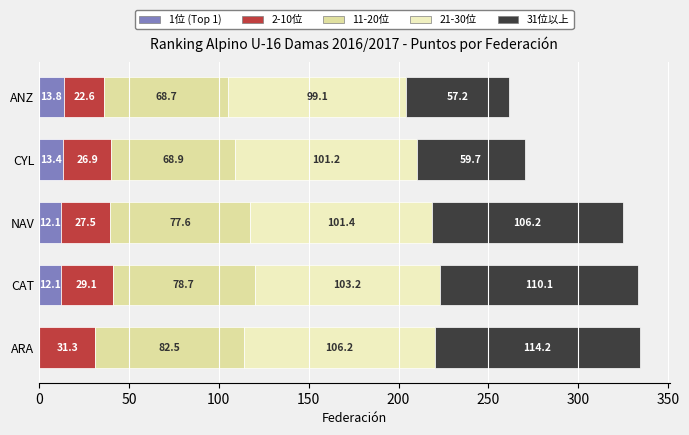

What is the maximum value for 1位 (Top 1)?

13.8